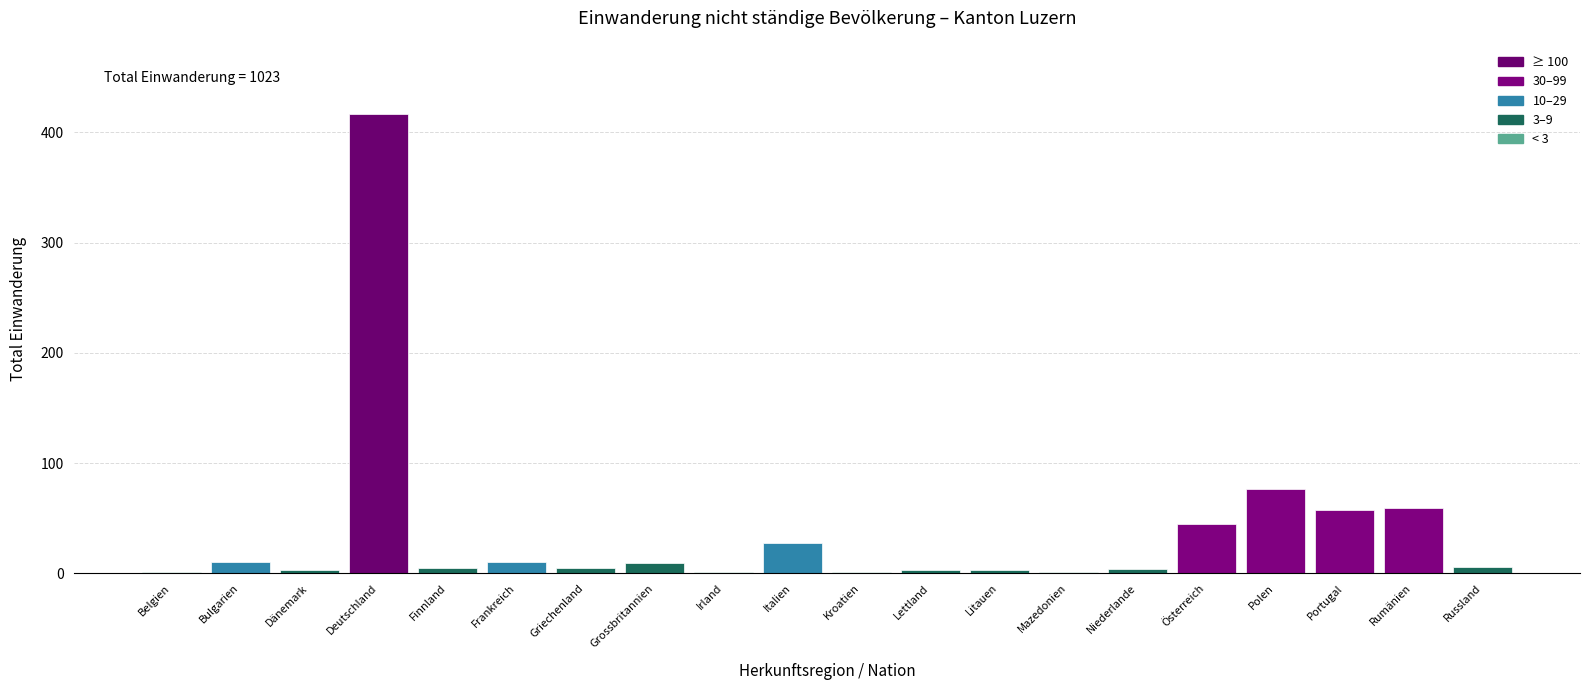

What is the greatest value displayed?

417